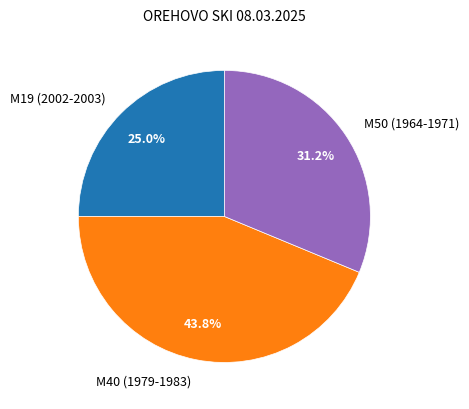

Is it true that М19 (2002-2003) is 25% of the pie?

True